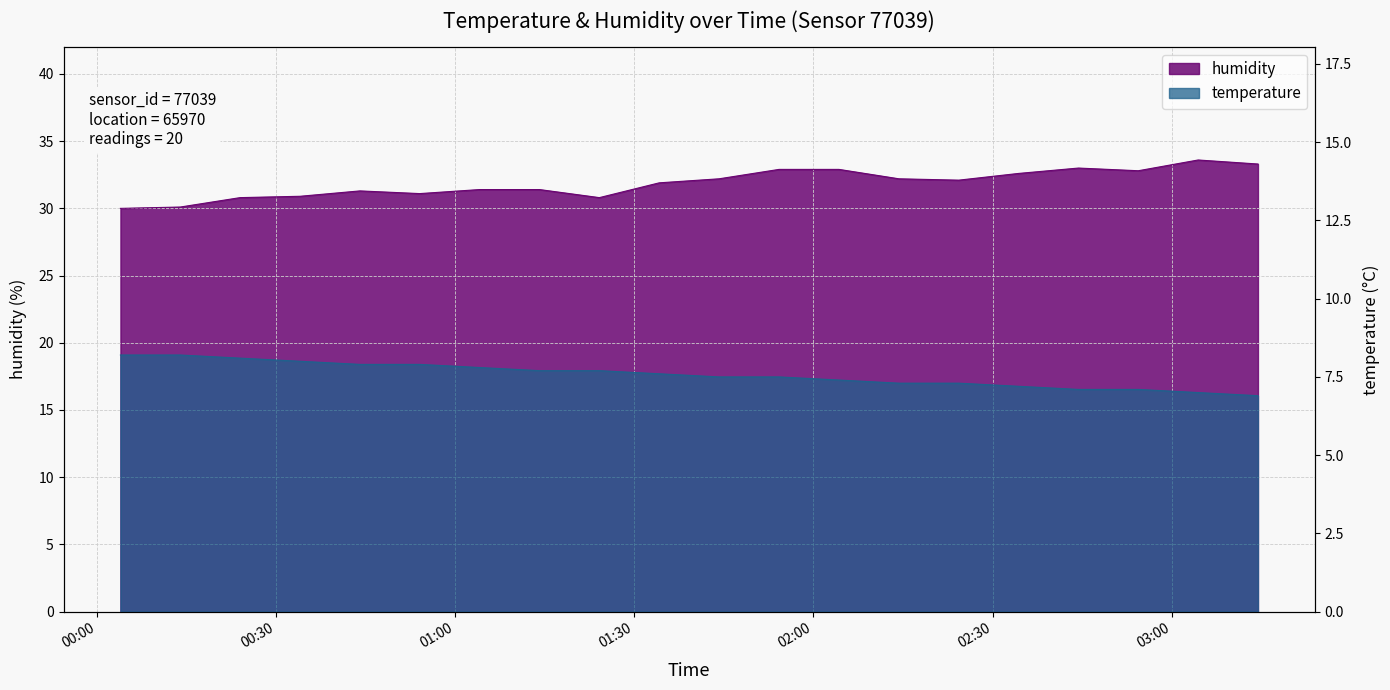

What position from the right is 02:04?

8